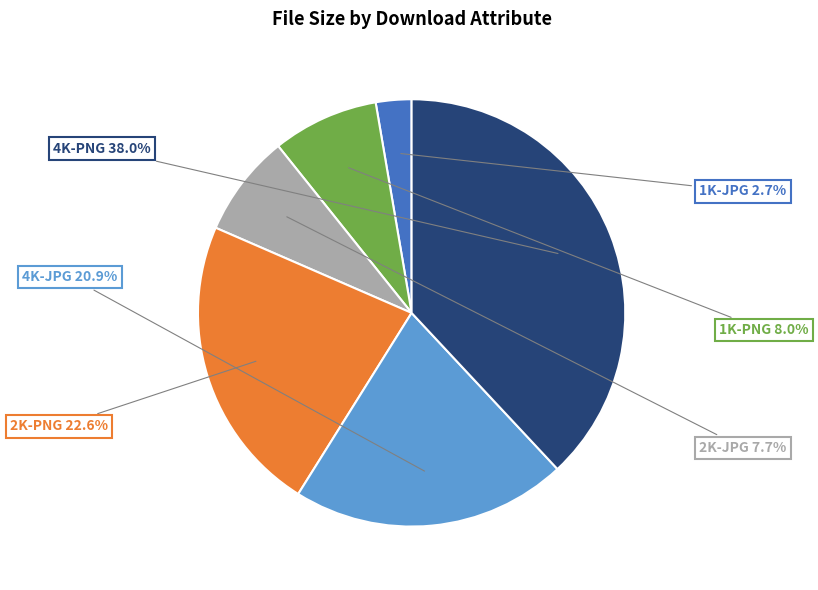

Is 4K-PNG the majority of the pie?

No